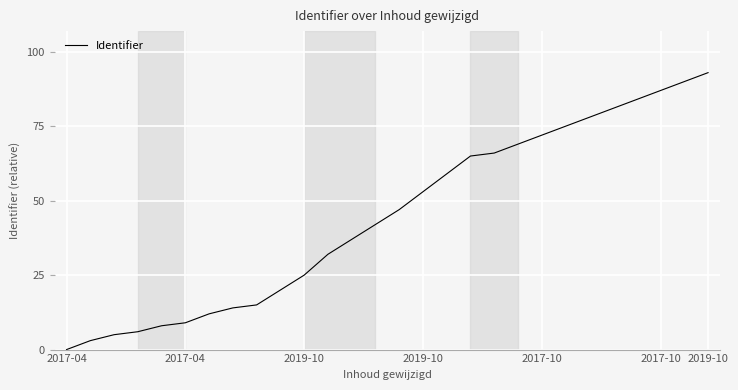

What is the difference between the maximum and minimum values?

93